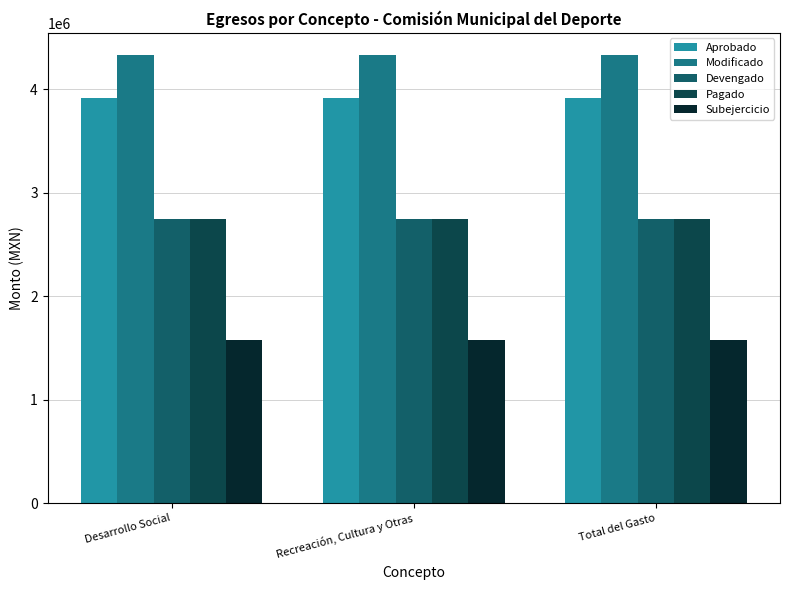

Reading left to right, what are all the values shown in this chart?

Aprobado: Desarrollo Social=3916422.3	Recreación, Cultura y Otras=3916422.3	Total del Gasto=3916422.3
Modificado: Desarrollo Social=4326421.4	Recreación, Cultura y Otras=4326421.4	Total del Gasto=4326421.4
Devengado: Desarrollo Social=2745984.7	Recreación, Cultura y Otras=2745984.7	Total del Gasto=2745984.7
Pagado: Desarrollo Social=2745984.7	Recreación, Cultura y Otras=2745984.7	Total del Gasto=2745984.7
Subejercicio: Desarrollo Social=1580436.7	Recreación, Cultura y Otras=1580436.7	Total del Gasto=1580436.7